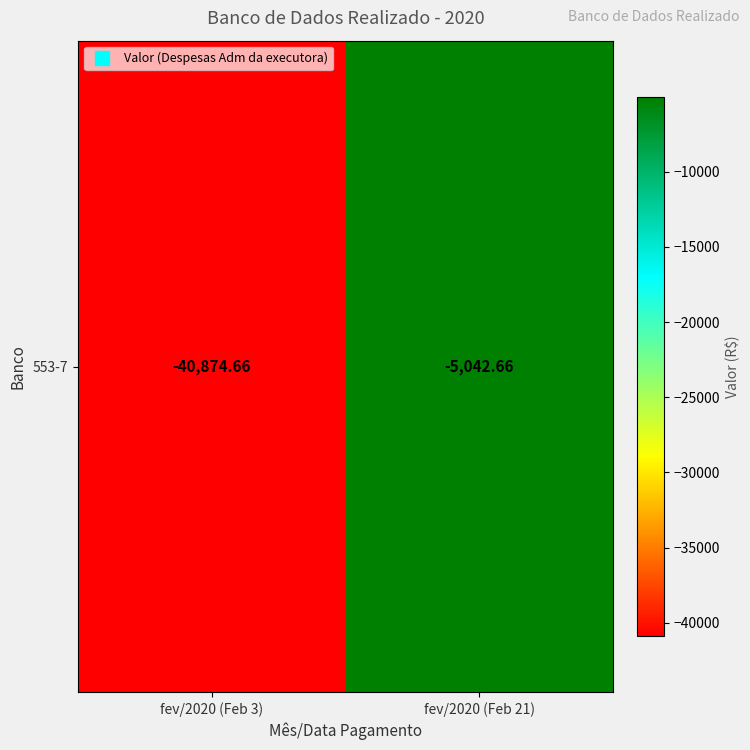

The value at fev/2020 (Feb 21) is -5042.7. True or false?

True